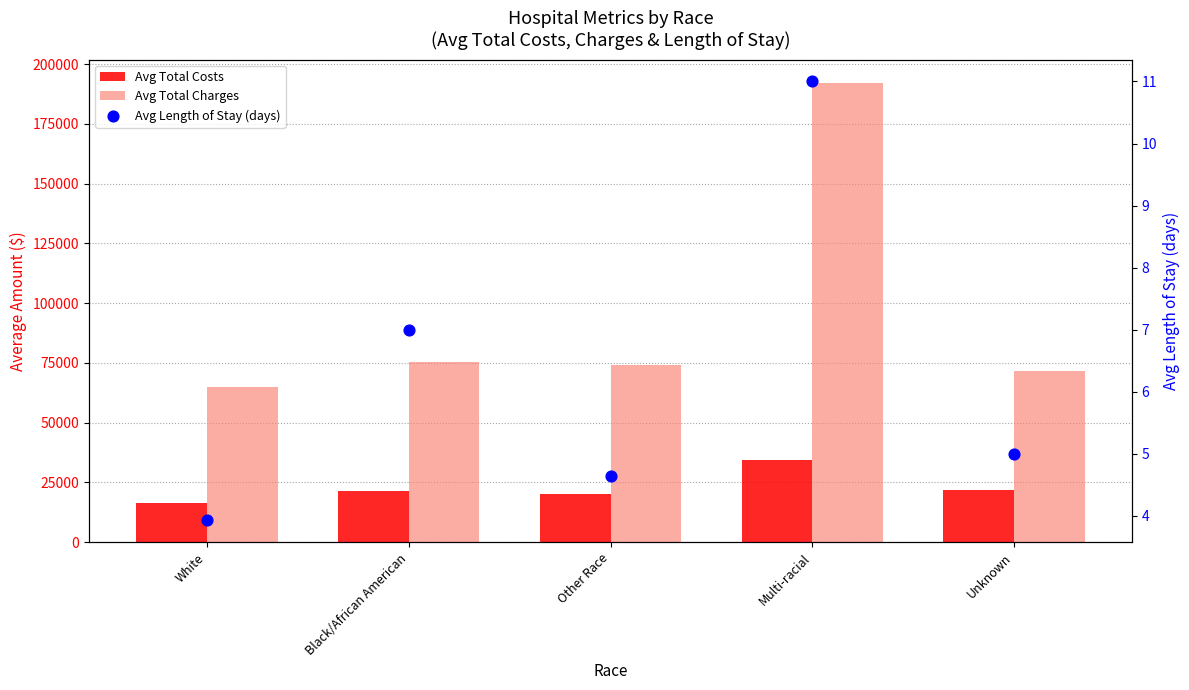

At how many categories does at least one series exceed 109898?

1